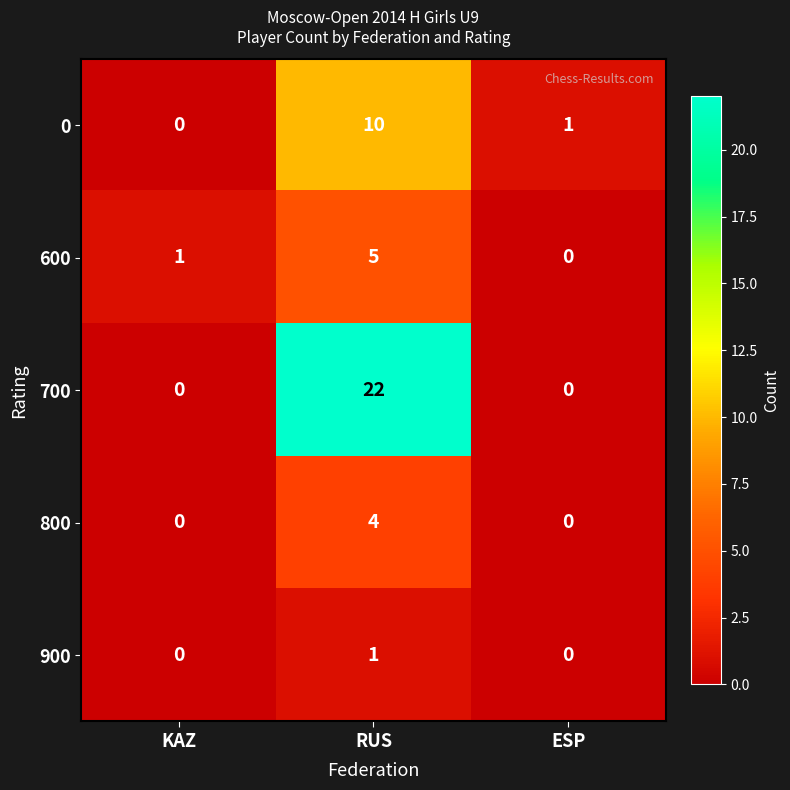

How many 800 values are between 0 and 4?

3